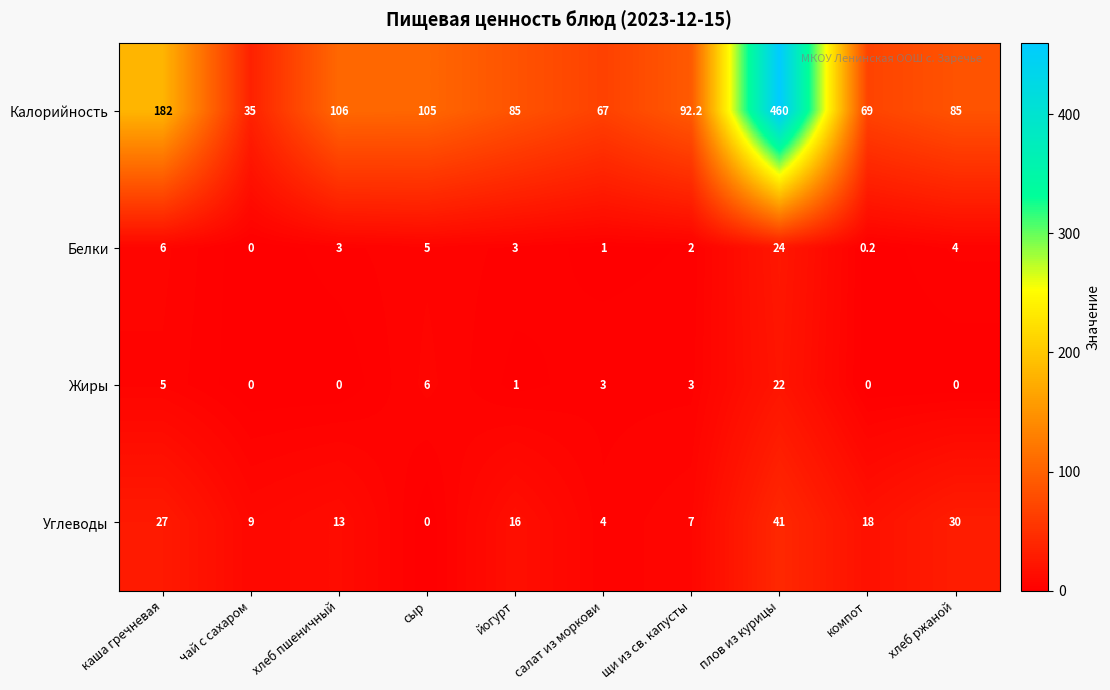

List the series in order of their peak value, highest first.

Калорийность, Углеводы, Белки, Жиры